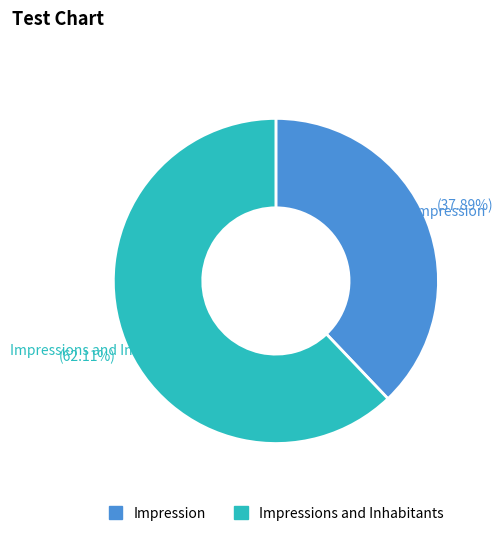

Count the number of slices in the pie.

2